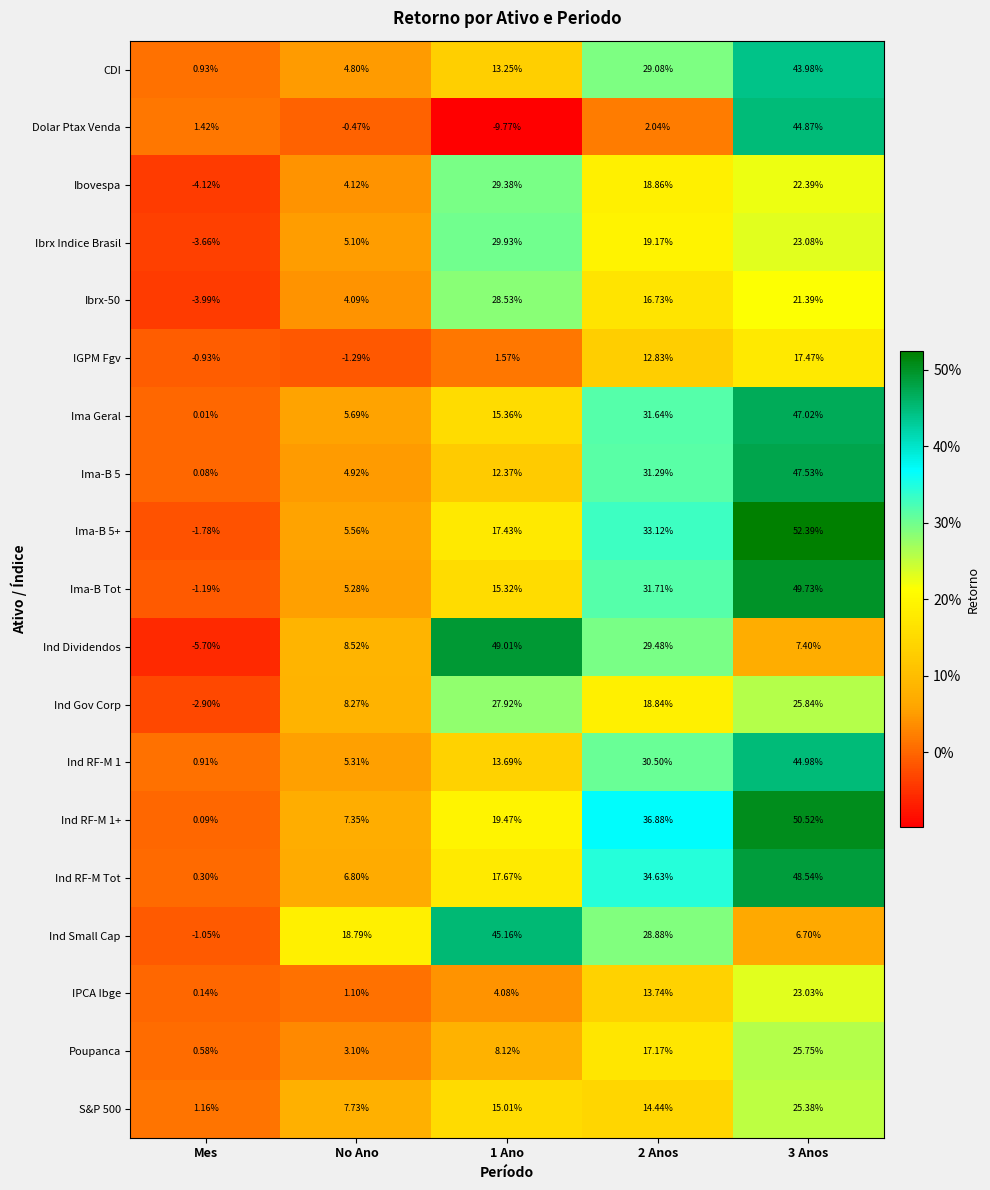

At which category does the chart reach its minimum across all series?

1 Ano